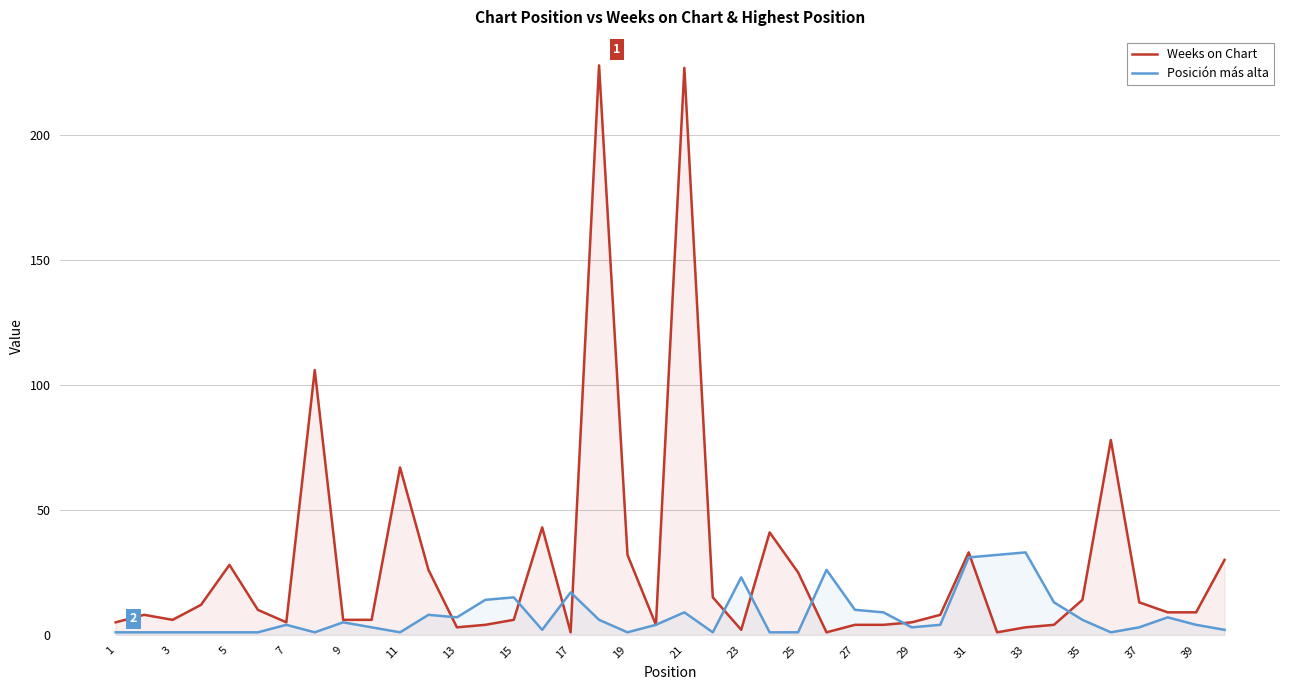

How many lines are shown in the chart?

2